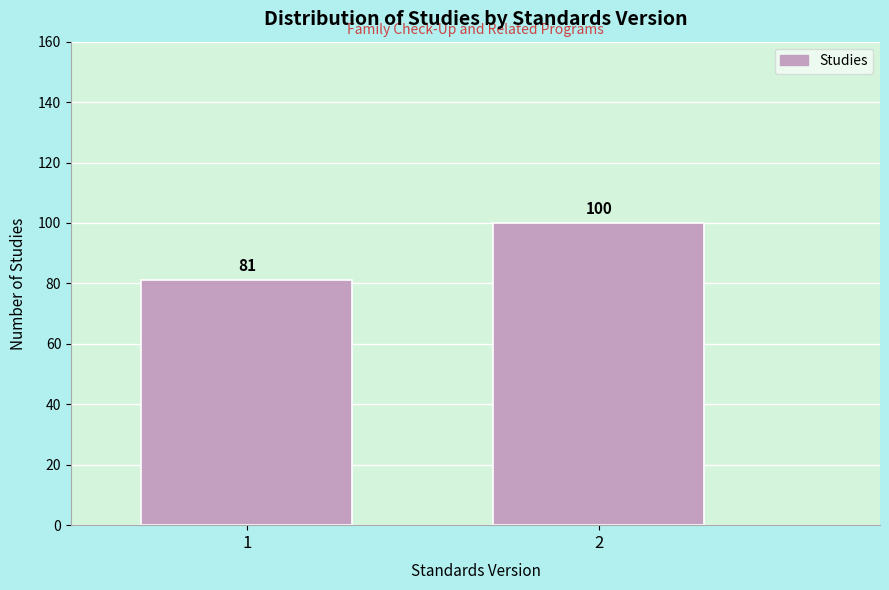

Reading left to right, list all the values displayed in this chart.

81	100